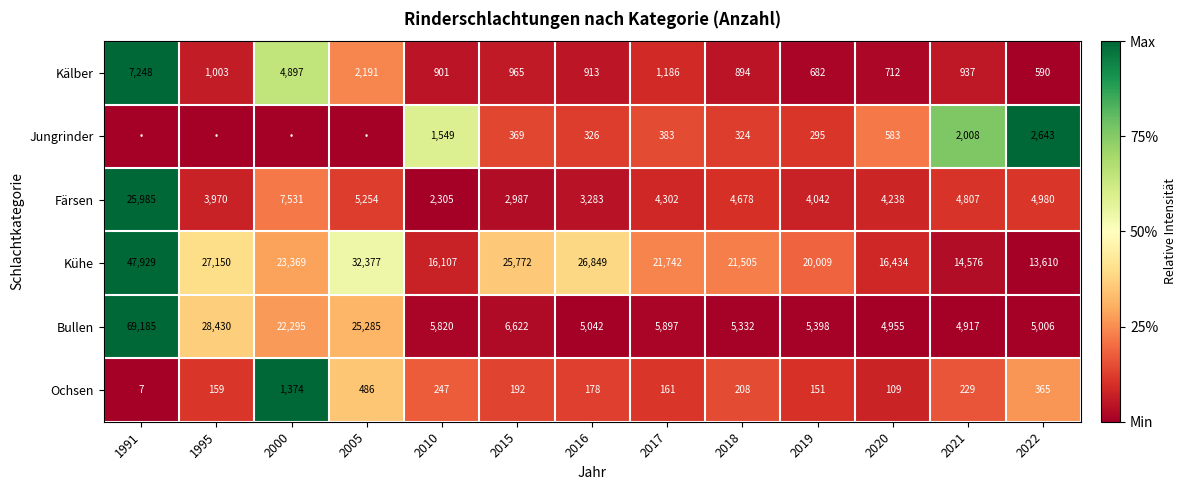

What is the total value across all series at 2010?

26929